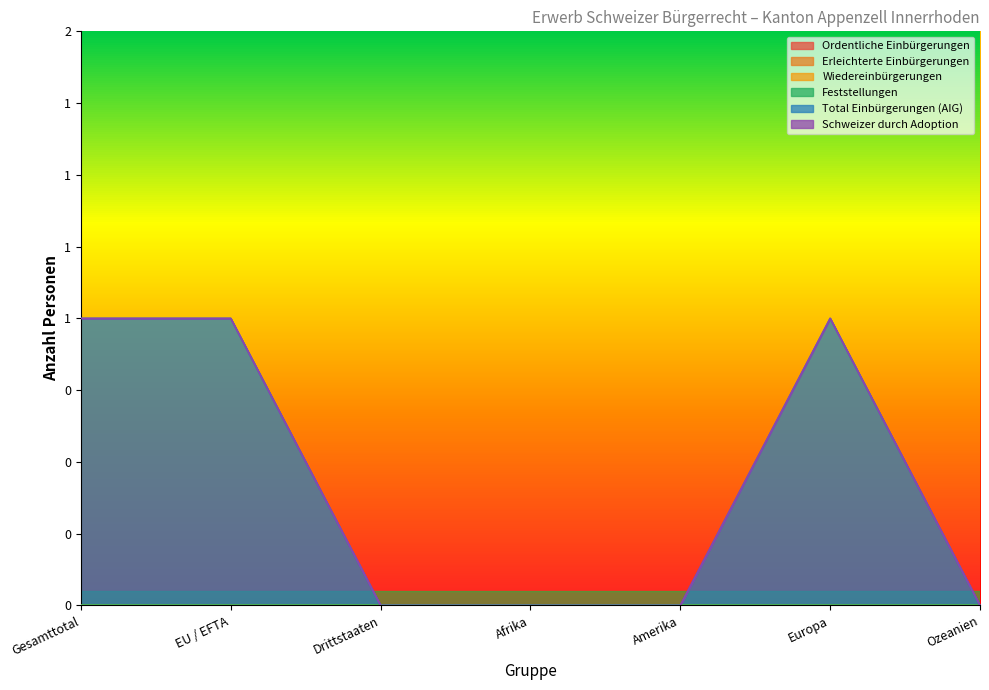

True or false: Ordentliche Einbürgerungen and Total Einbürgerungen (AIG) cross at least once.

False